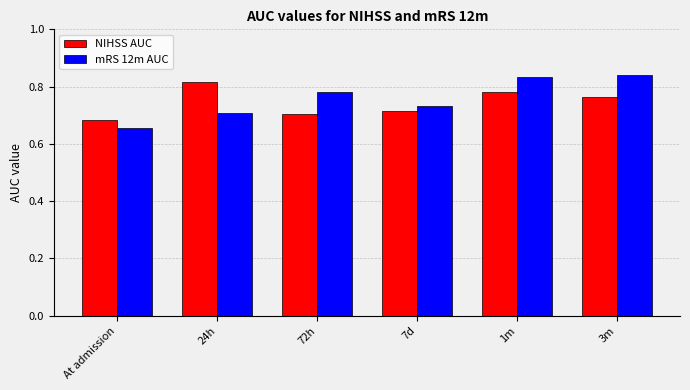

Which series has the largest total across all categories?

mRS 12m AUC